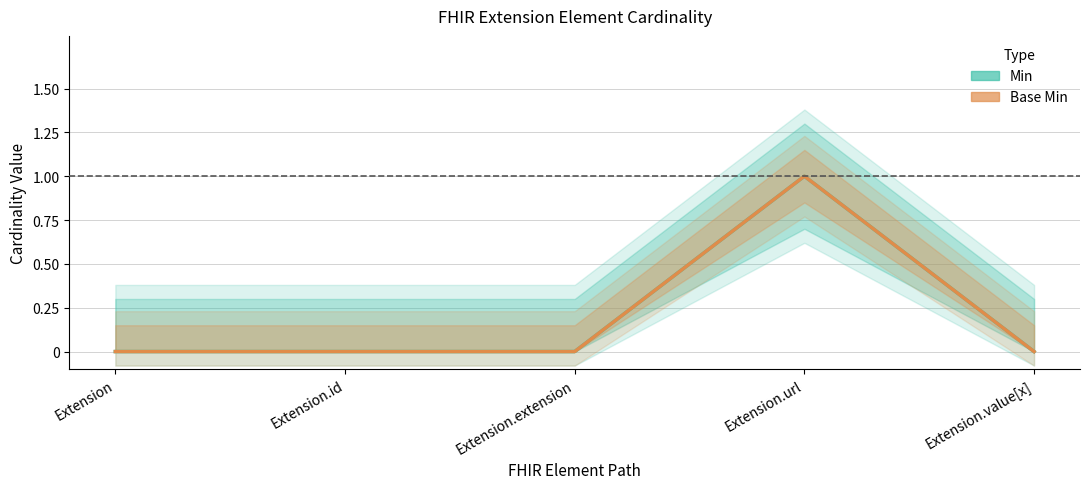

What is the greatest value displayed?

1